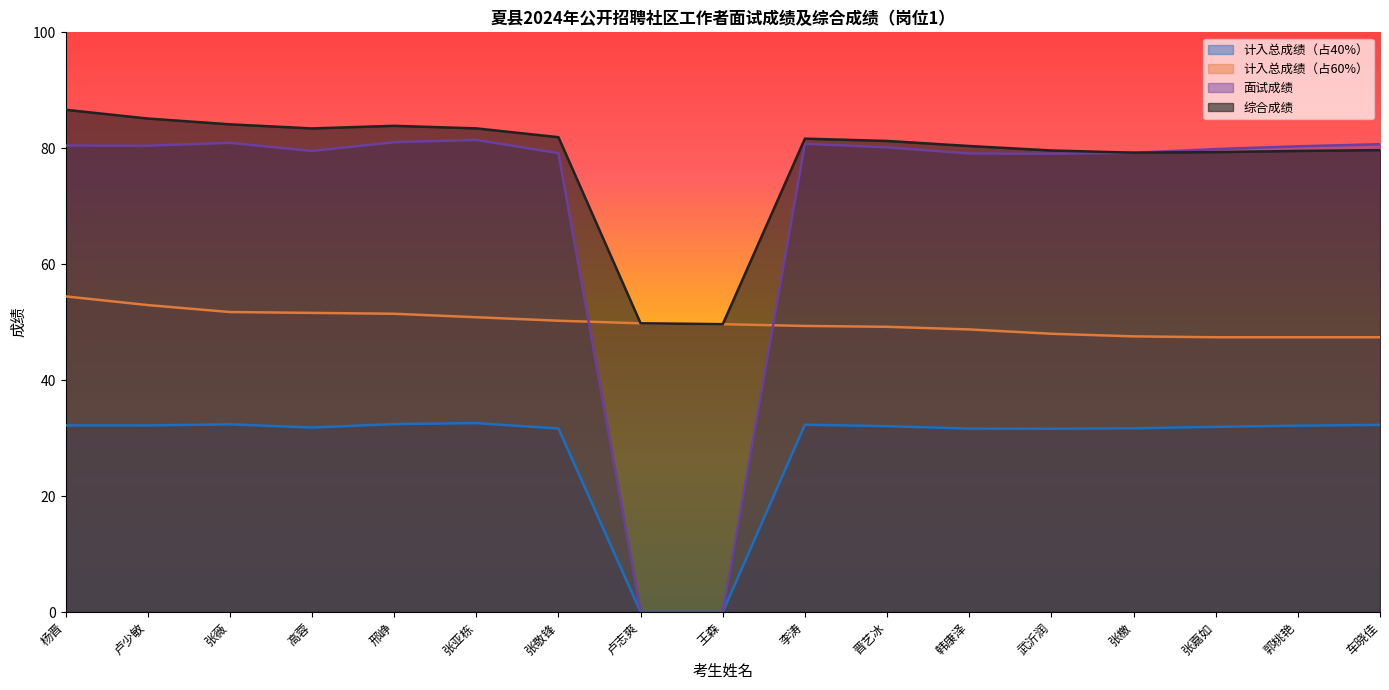

Is it true that 综合成绩 equals 84.1 at 张薇?

True